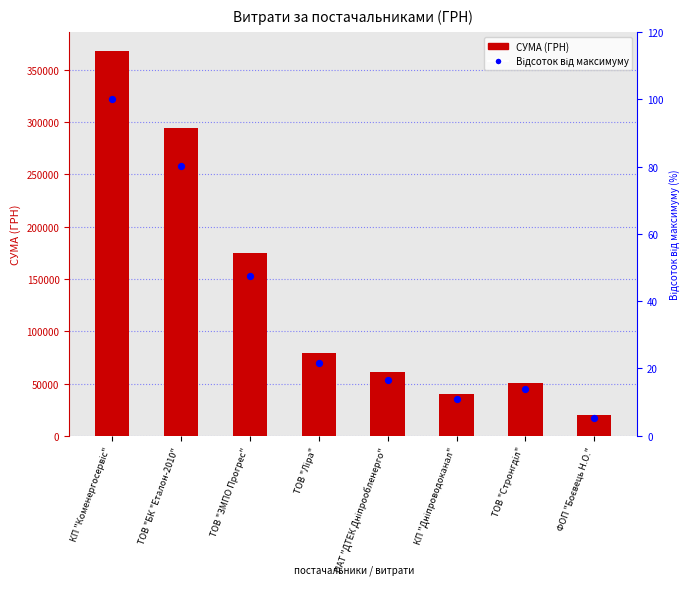

Which series has the widest spread of Y values?

СУМА (ГРН)